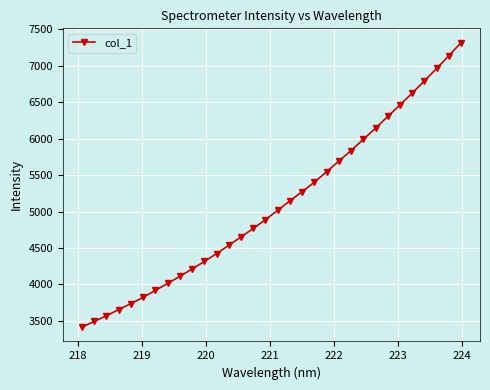

What is the sum of all values?

163180.7